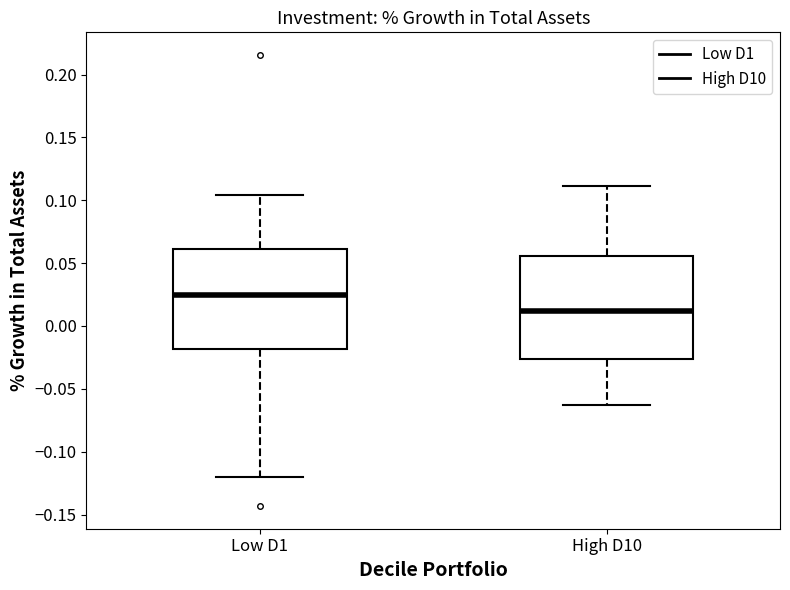

Reading left to right, transcribe this box plot: for each box, give where its median line is, the range the box spans, and where its two whiskers end, as read against the y-axis. The values are not printed on the chart, so give them approximately, as read against the axis.

Low D1: median 0.025, box -0.020 to 0.060, whiskers -0.120 to 0.105
High D10: median 0.010, box -0.025 to 0.055, whiskers -0.065 to 0.110